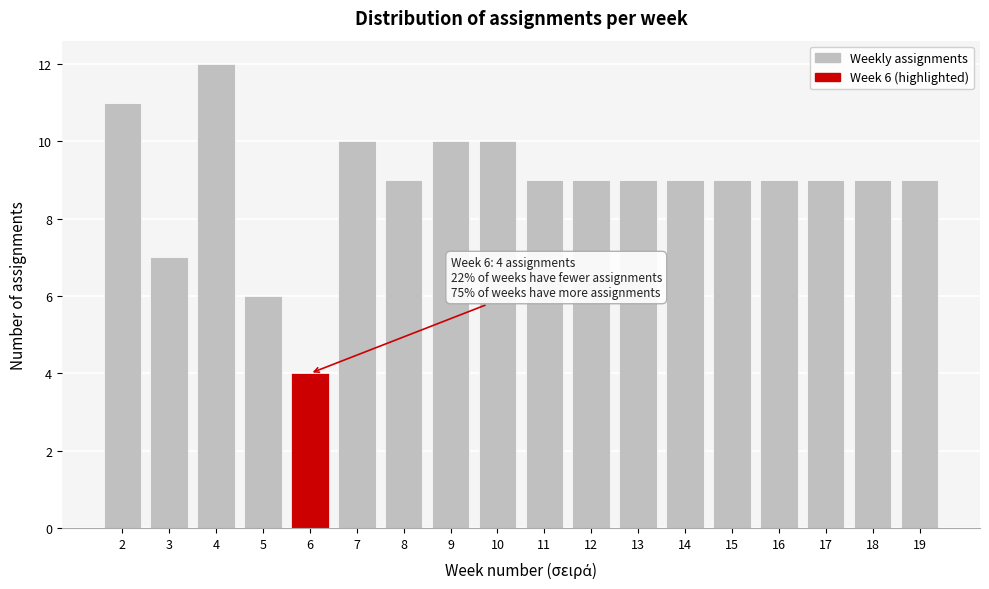

Reading right to left, what are all the values shown in this chart?

19=9	18=9	17=9	16=9	15=9	14=9	13=9	12=9	11=9	10=10	9=10	8=9	7=10	6=4	5=6	4=12	3=7	2=11